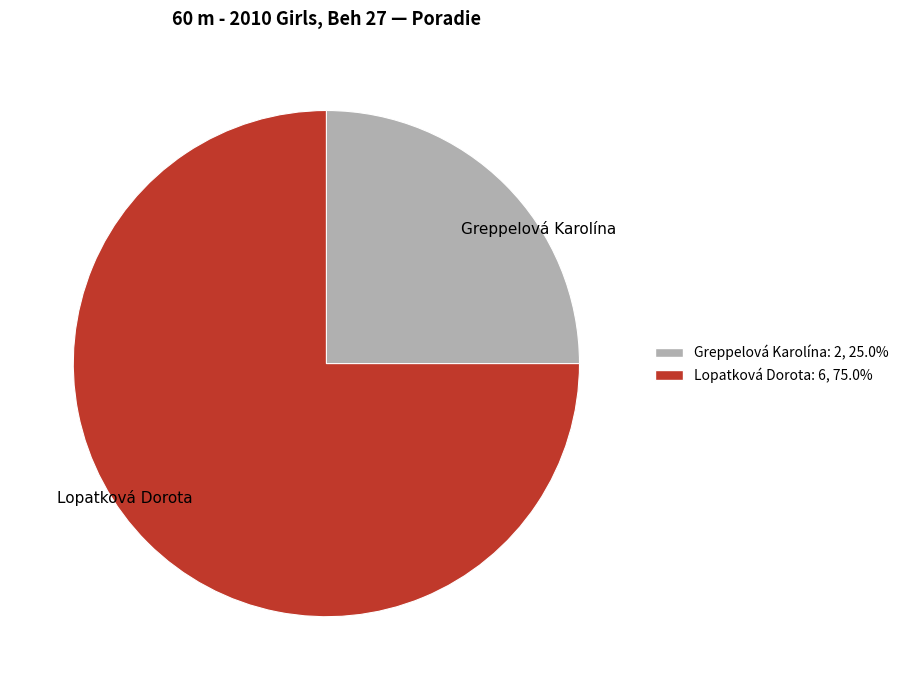

Approximately how many times larger is the value at Lopatková Dorota compared to Greppelová Karolína?

3.0